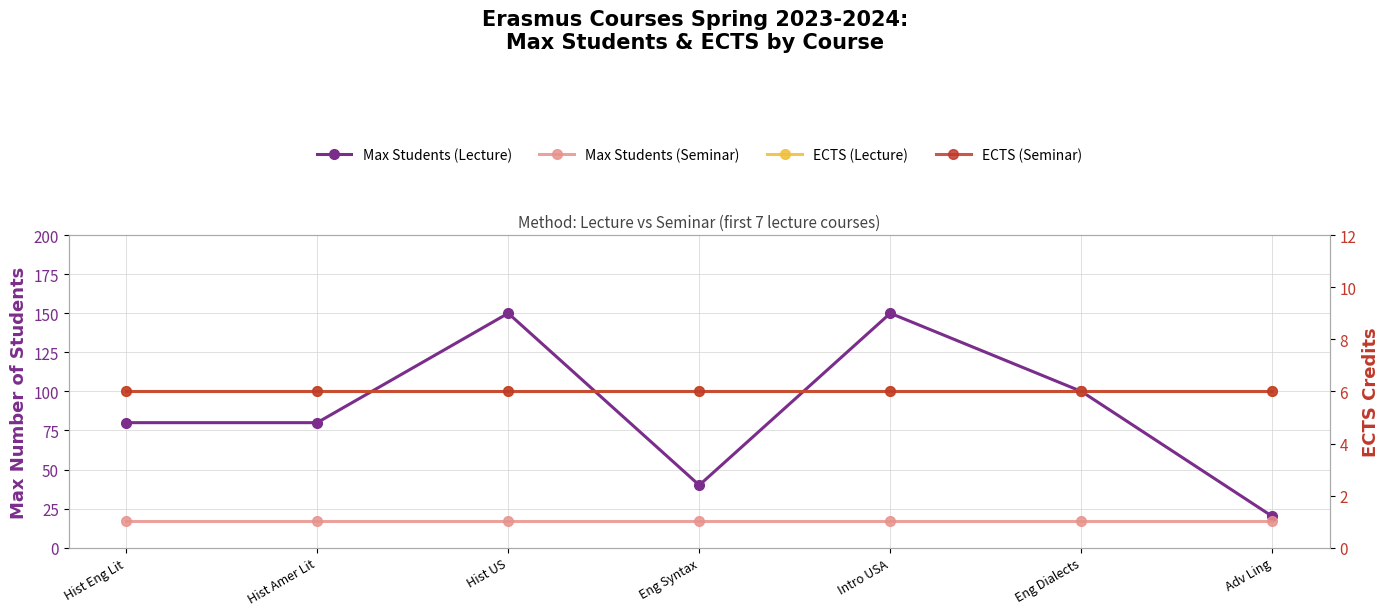

What is the smallest value displayed?

6